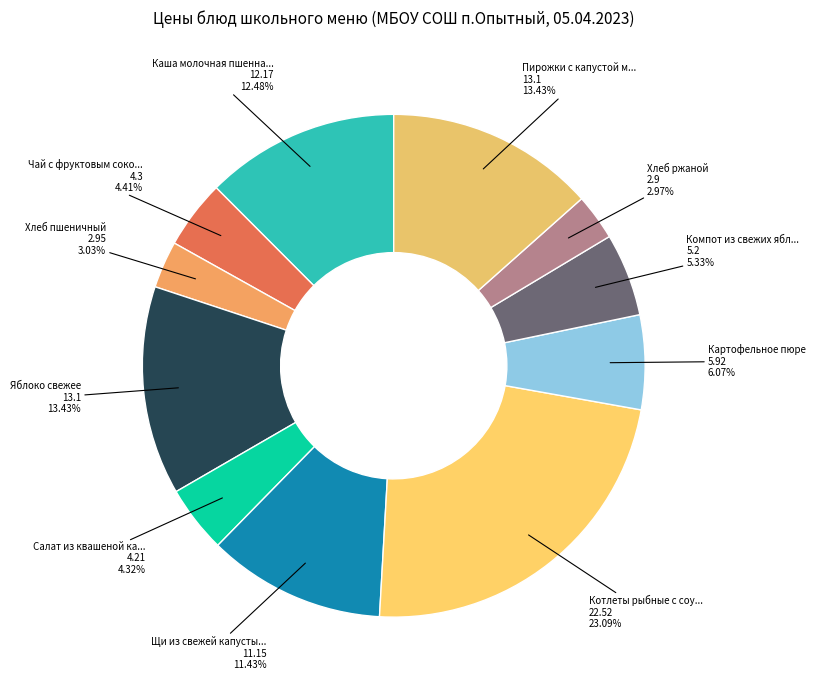

How many slices are in this pie chart?

11